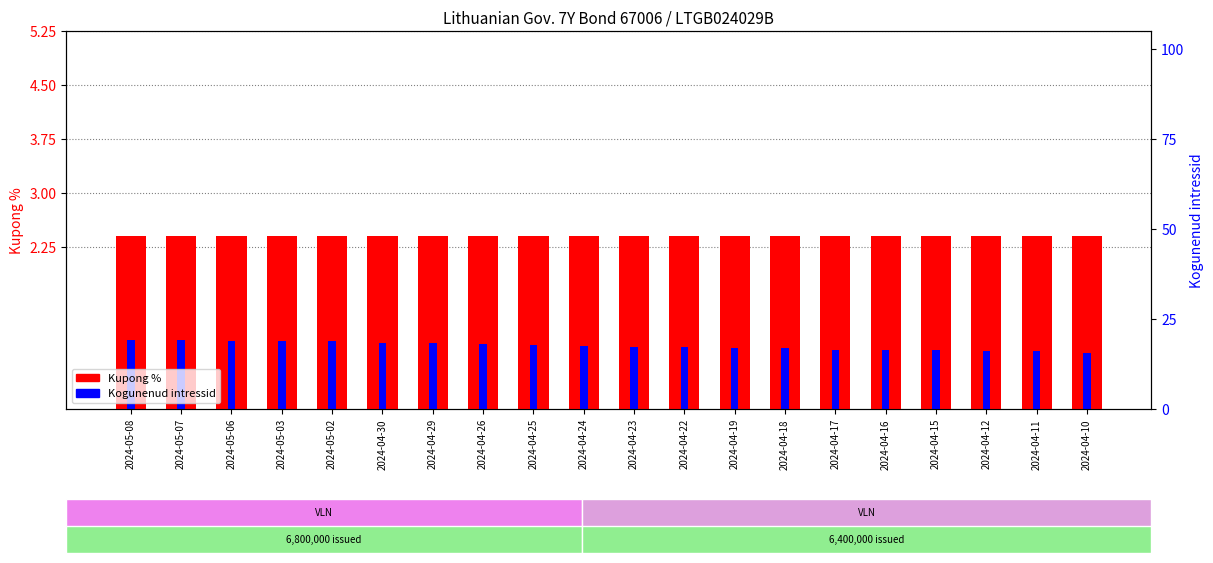

Which has a higher value, 2024-04-10 or 2024-04-19?

2024-04-10